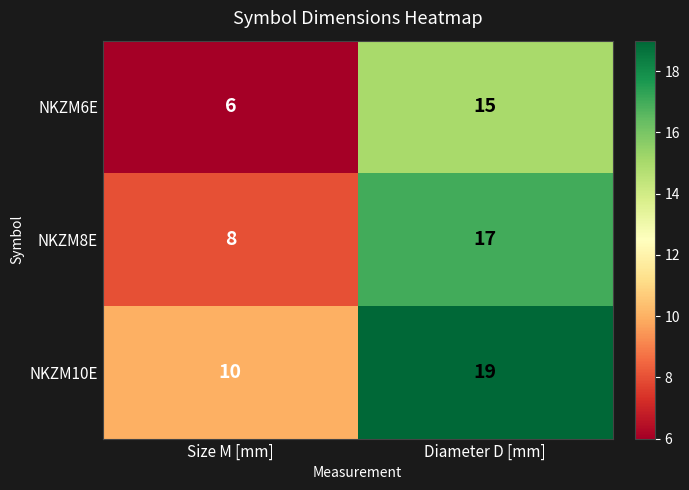

What is the sum of the NKZM6E values at Size M [mm] and Diameter D [mm]?

21